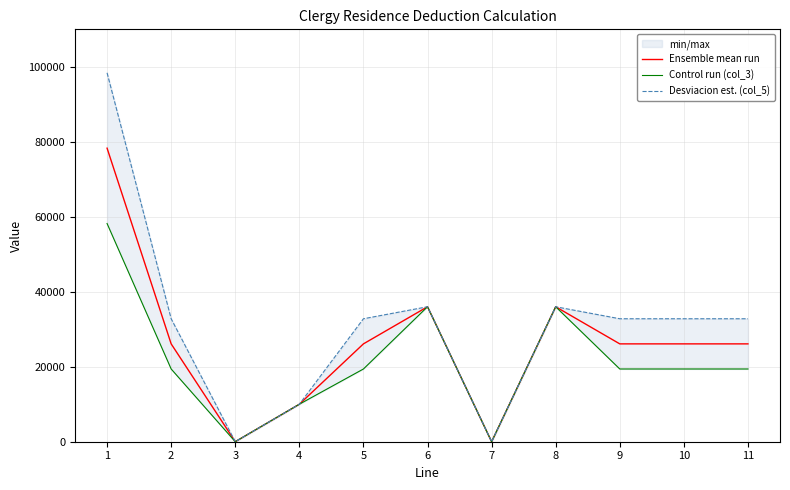

At which category does Control run (col_3) reach its first local peak?

6